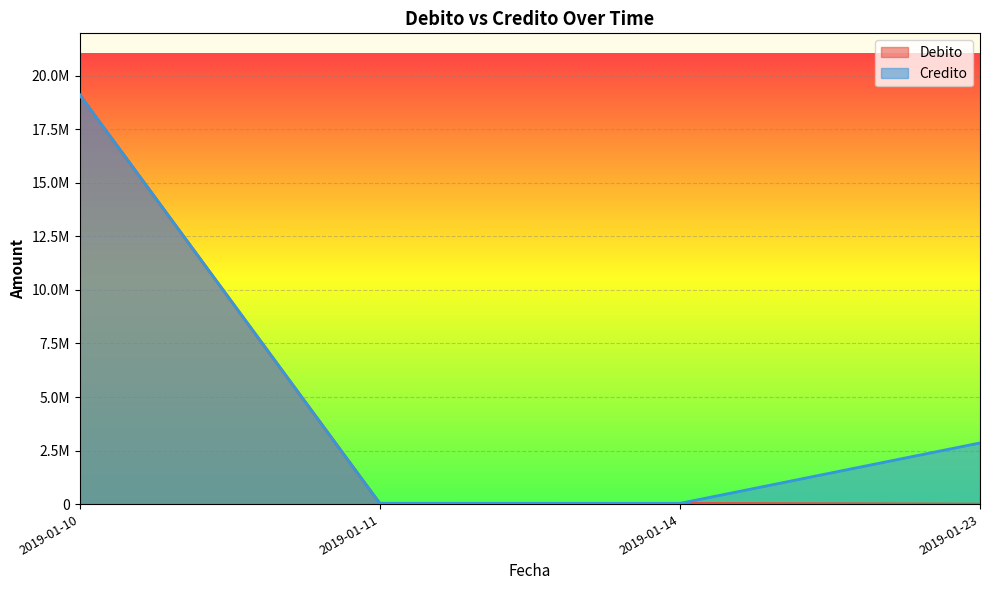

At which category is the sum across all series the highest?

2019-01-10